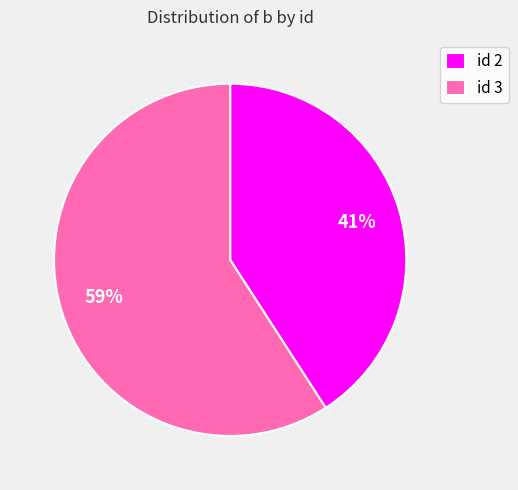

Rank the categories by value from highest to lowest.

id 3, id 2